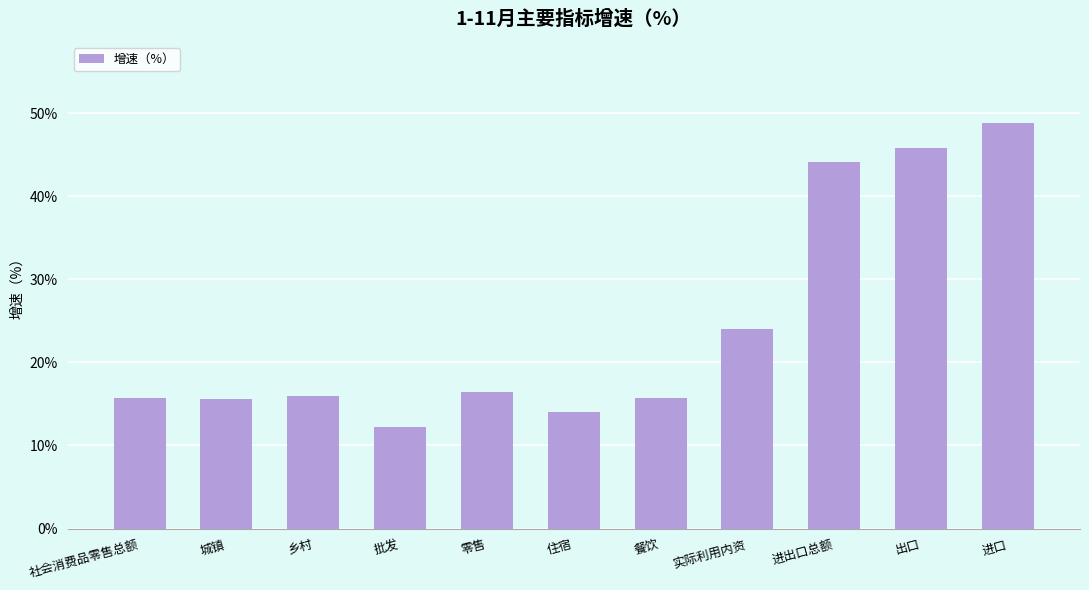

Is it true that the value at 批发 is 12.2?

True